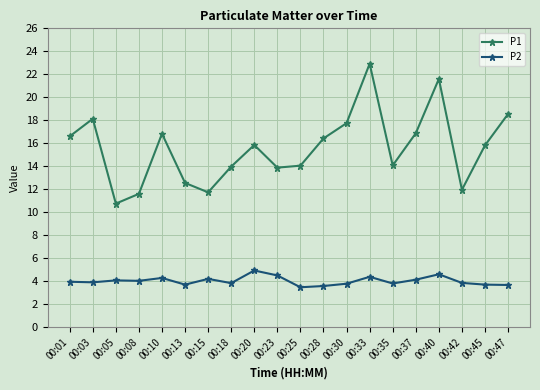

What is the difference between the maximum and minimum values in the P2 series?

1.5